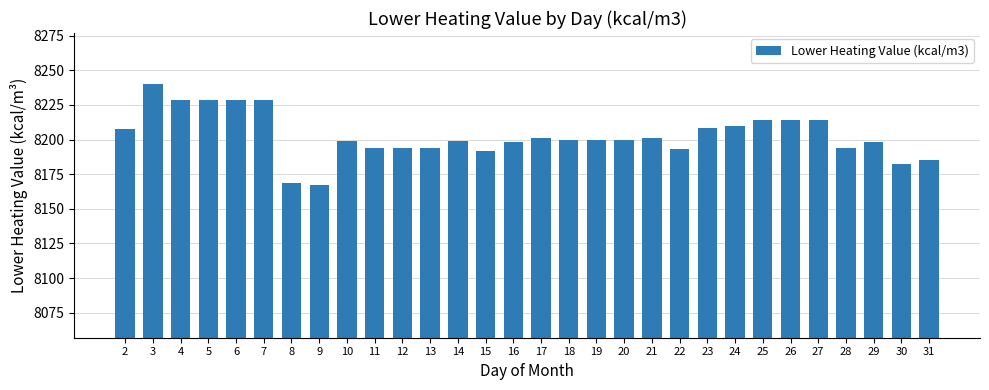

What is the minimum value shown in the chart?

8167.0